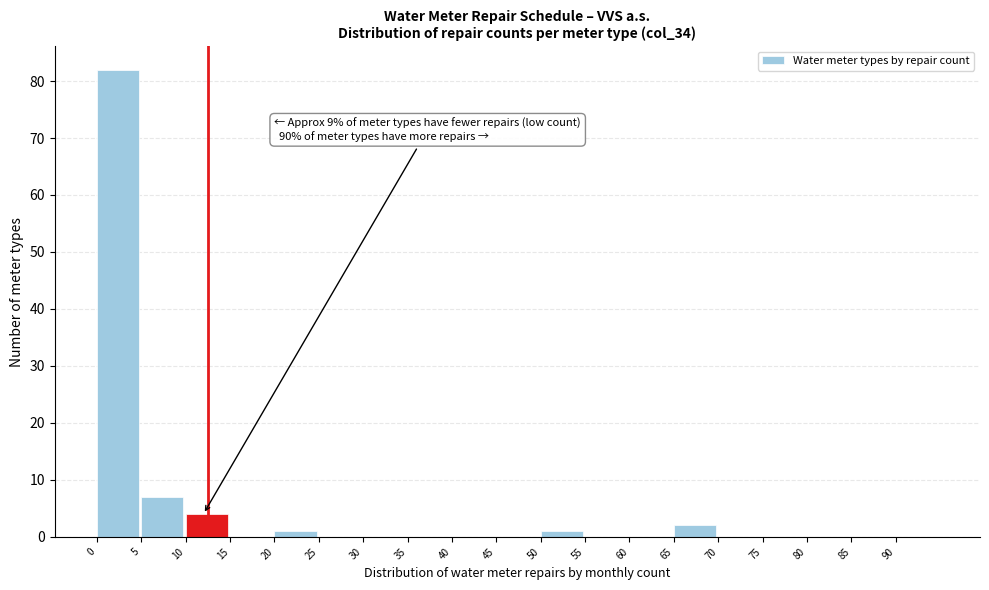

Which range on the x-axis has the tallest bar?

0 to 5